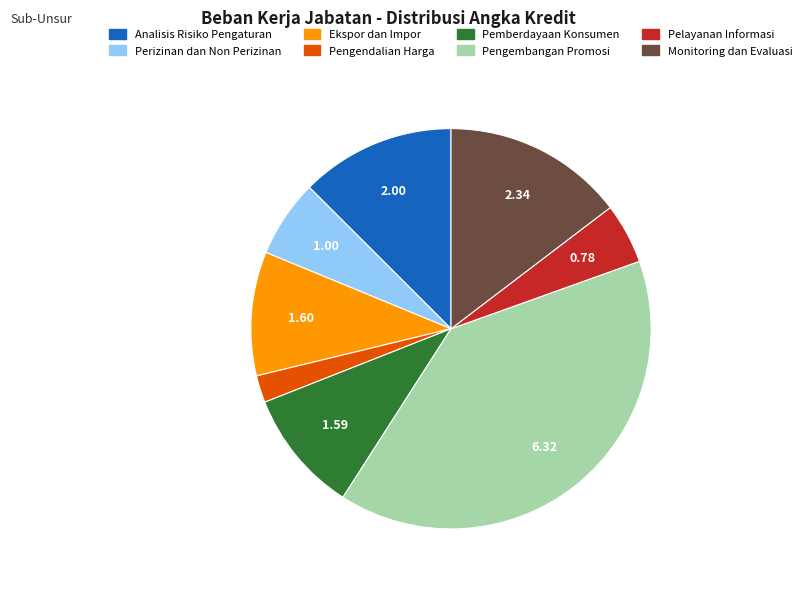

Do Monitoring dan Evaluasi and Perizinan dan Non Perizinan together represent more than half of the pie?

No